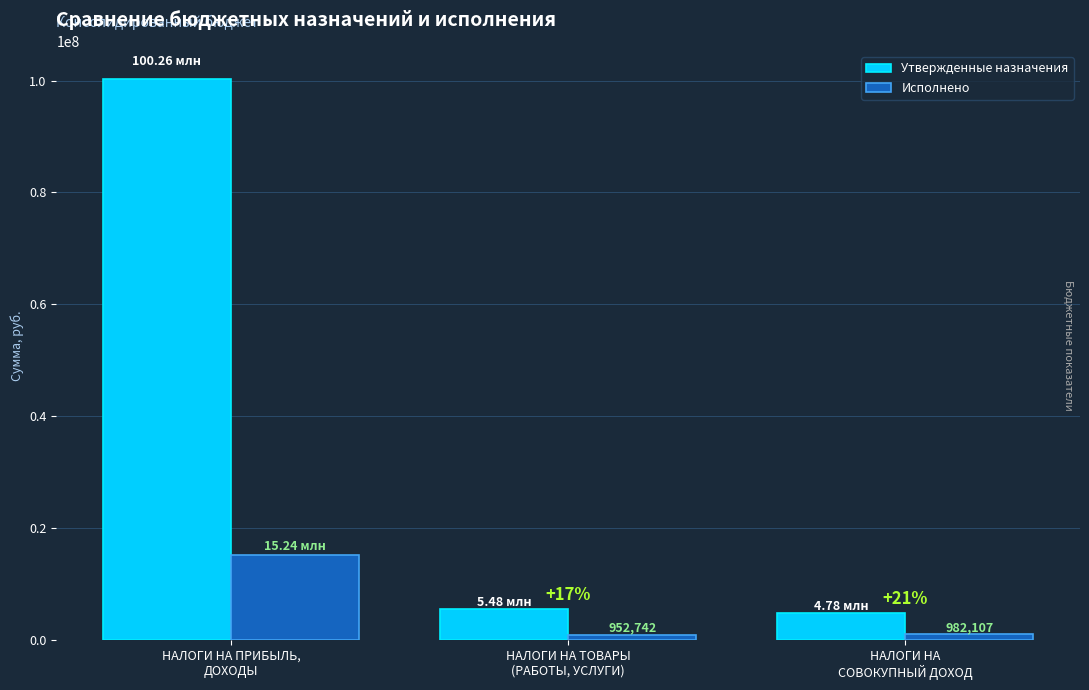

How many bars are there in each group?

2